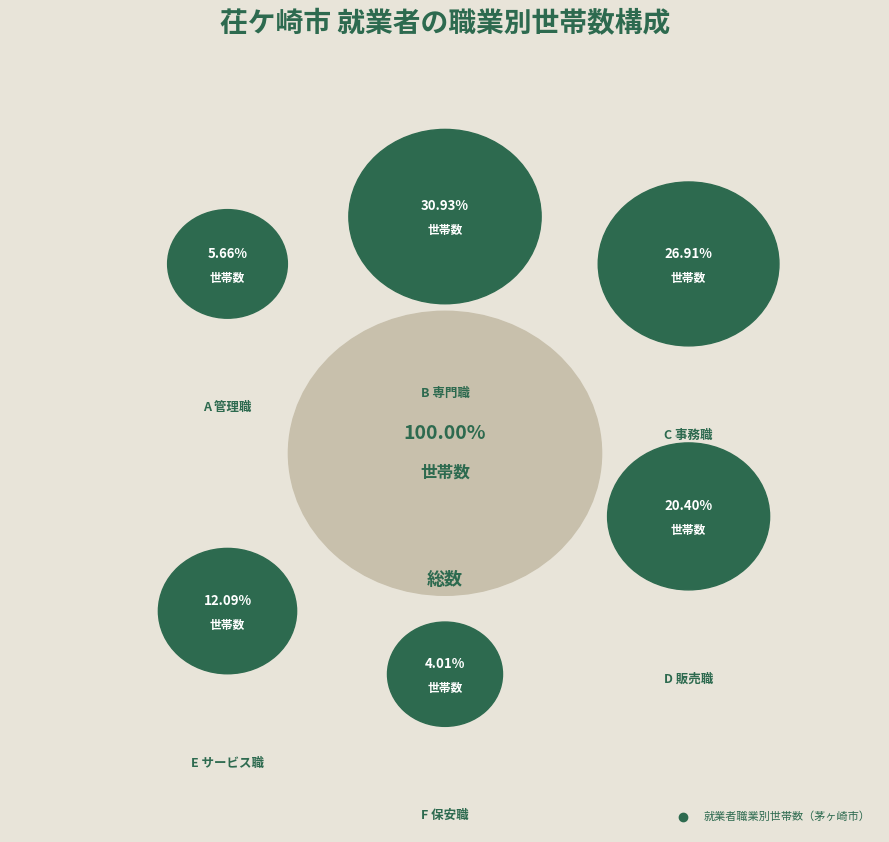

Rank the categories by value from highest to lowest.

専門的・技術的職業従事者, 事務従事者, 販売従事者, サービス職業従事者, 管理的職業従事者, 保安職業従事者